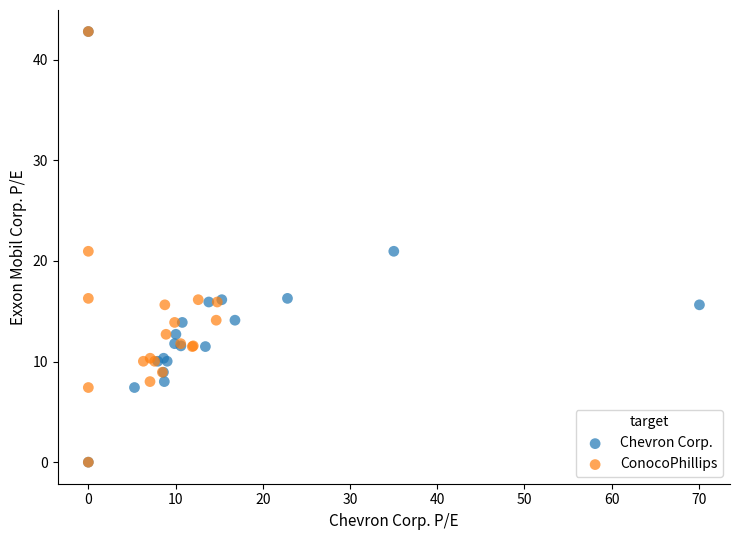

What are all the series names shown in the legend?

Chevron Corp., ConocoPhillips